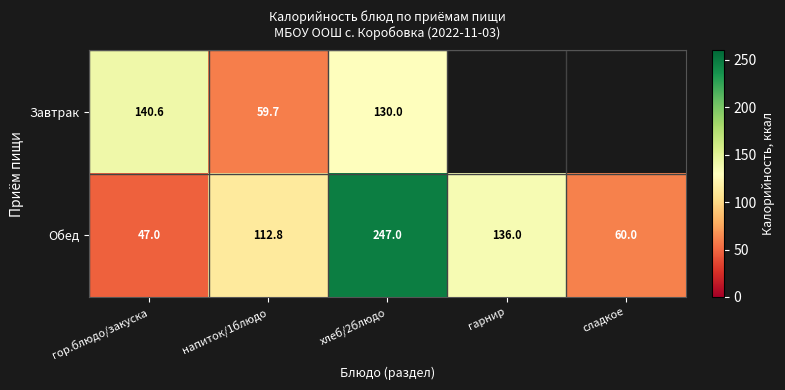

How many data points does each series have?

5